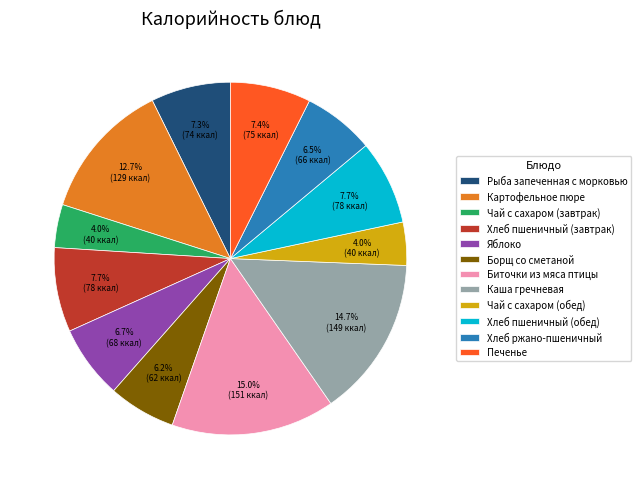

To the nearest percent, what portion does Чай с сахаром (обед) represent?

4%